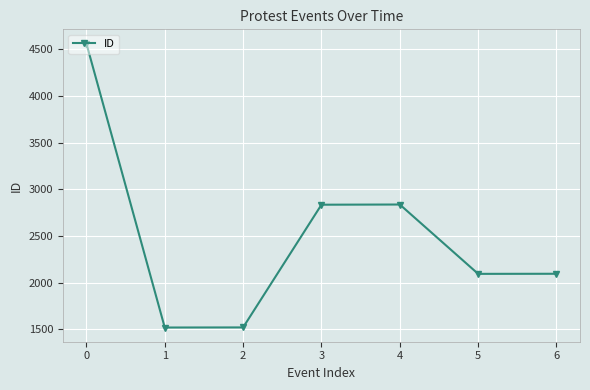

What is the value of the 7th point from the left?

2094